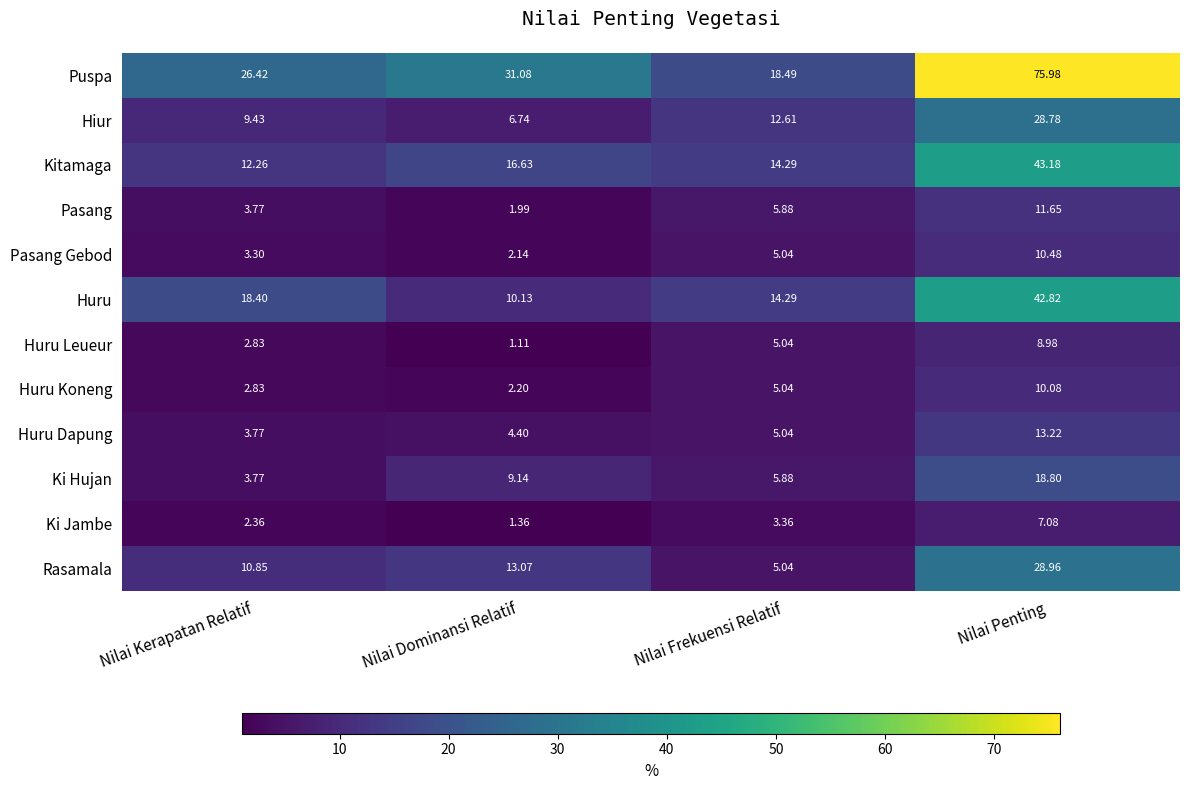

Which series has the widest spread of values?

Puspa